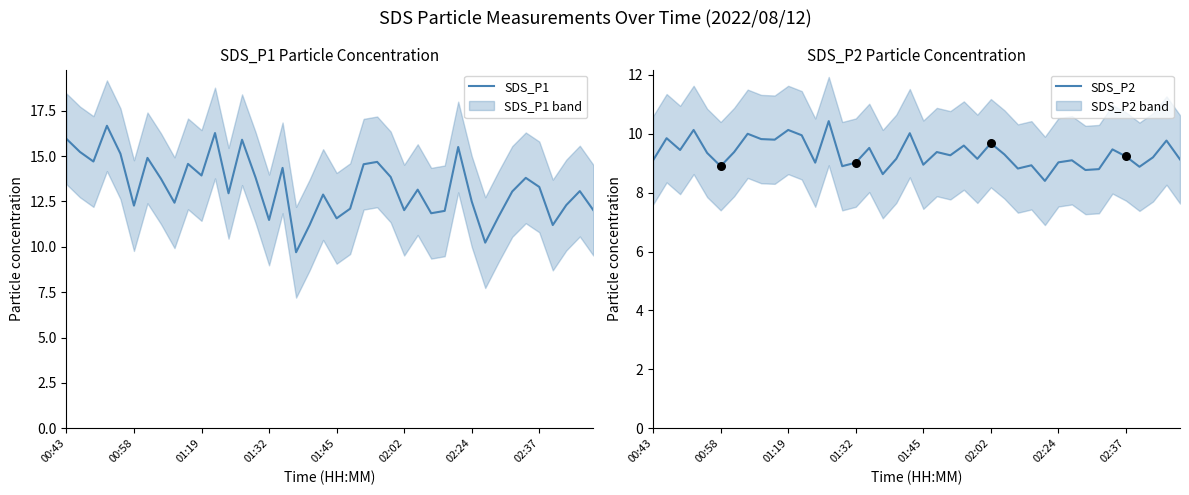

Is the value of SDS_P1 at 24 greater than the value of SDS_P2 at 38?

Yes